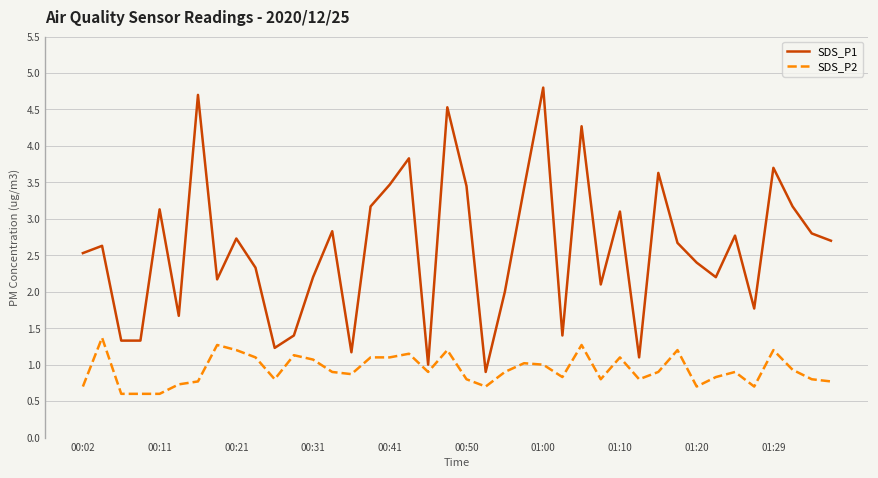

How many series are shown in this chart?

2